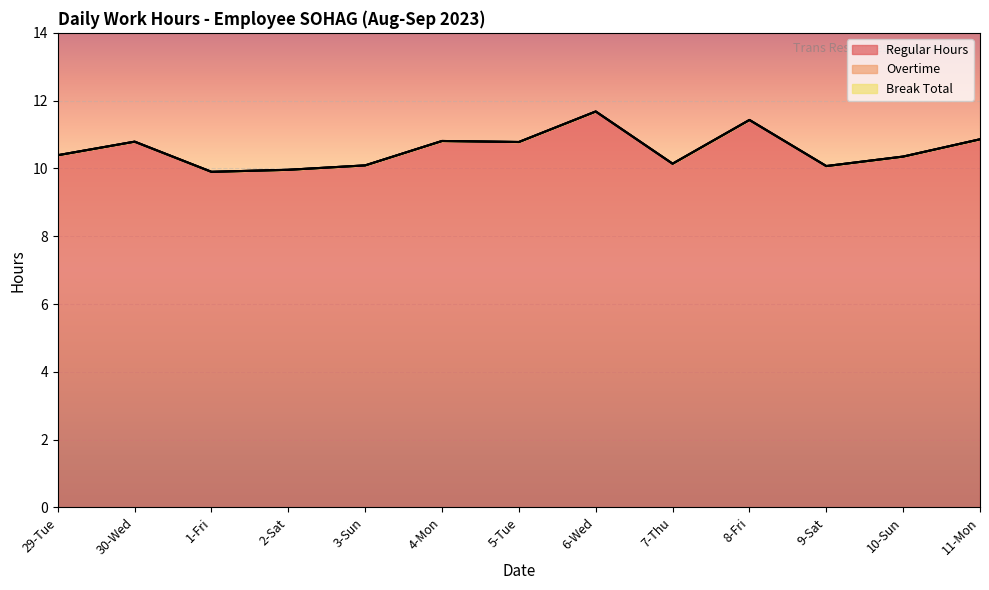

What is the label of the 13th point from the right?

29-Tue